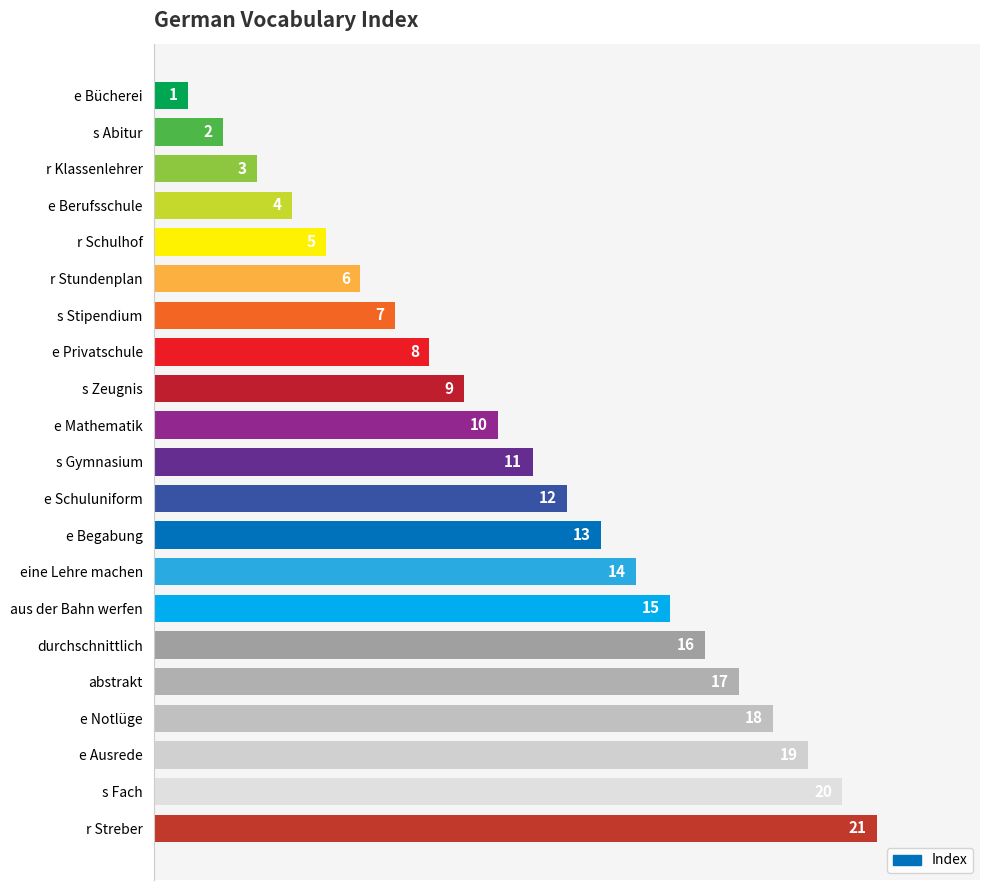

What is the difference between the maximum and minimum values?

20